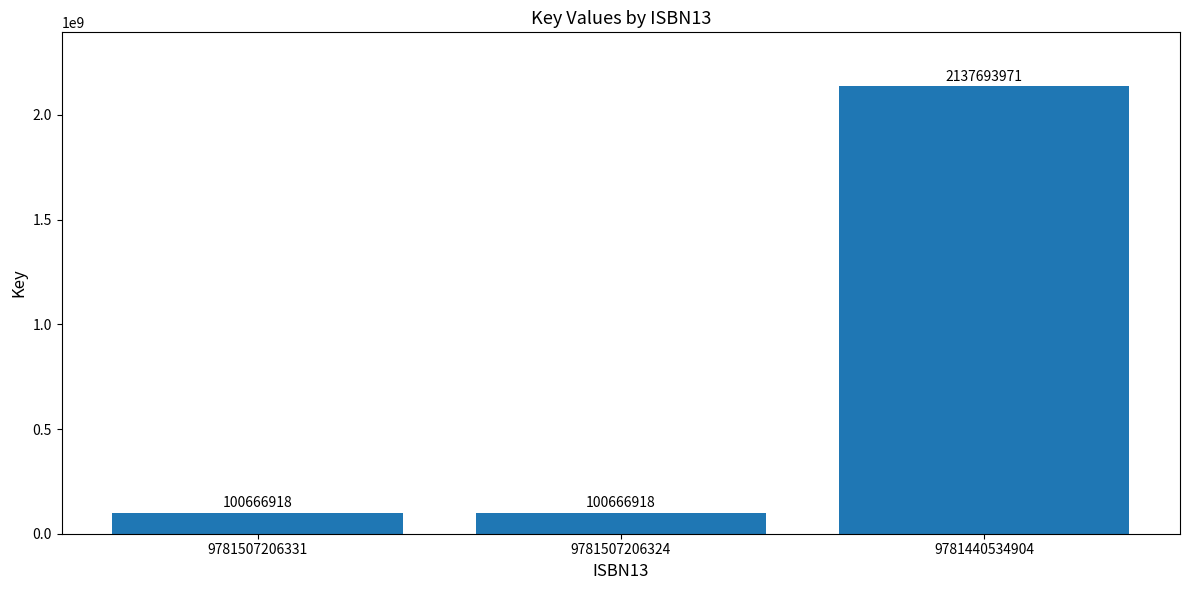

How many data points are above 100666918?

1